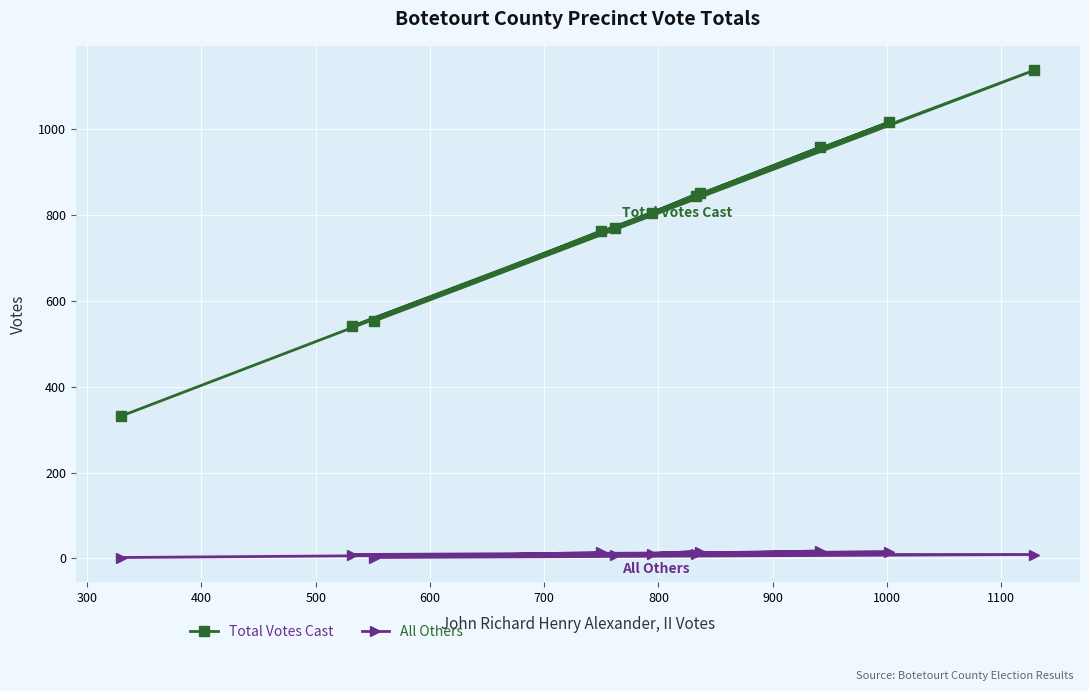

Which series has the largest total across all categories?

Total Votes Cast